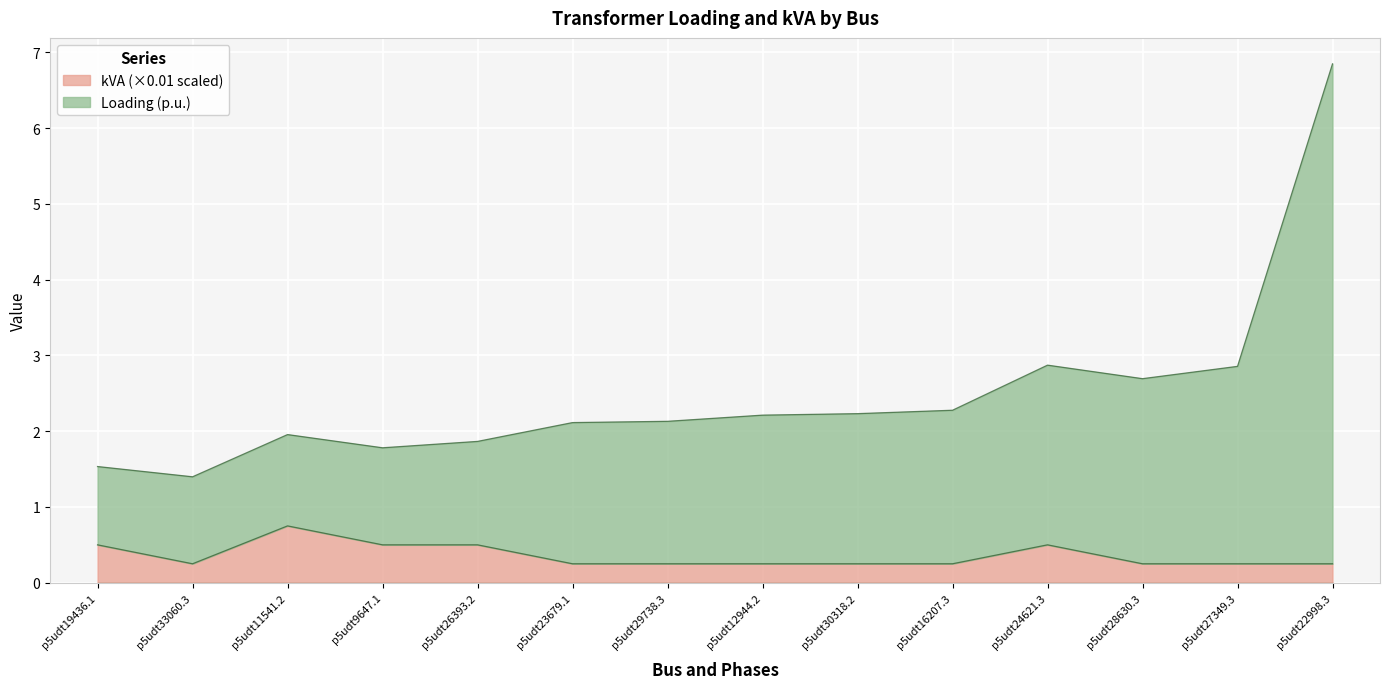

True or false: kVA and Loading (p.u.) intersect in this chart.

False